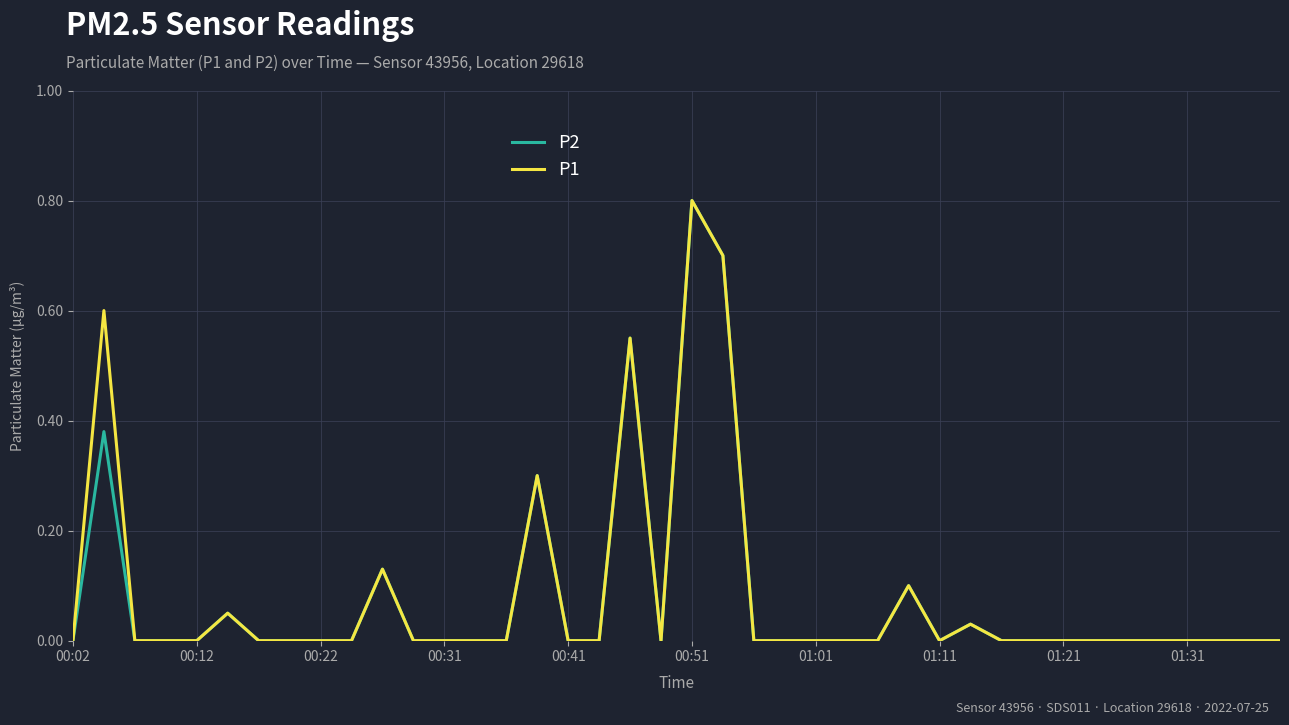

What is the highest value of the P2 series?

0.8